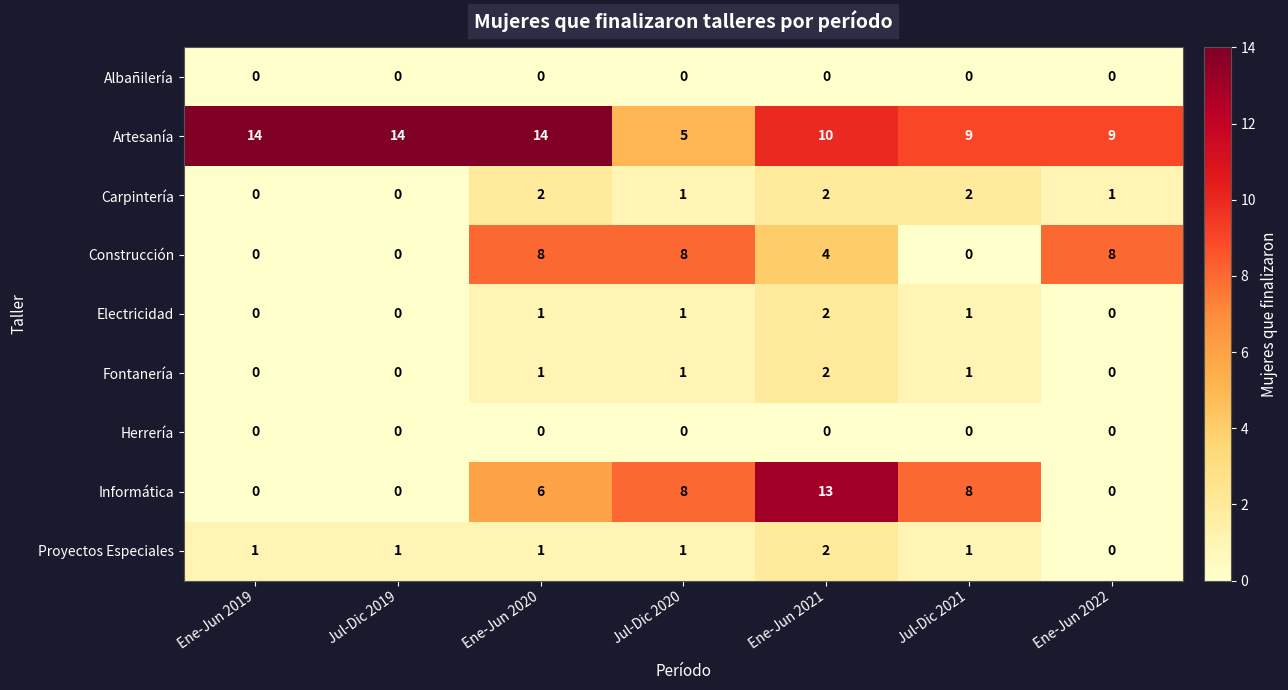

What is the average value of the Informática series?

5